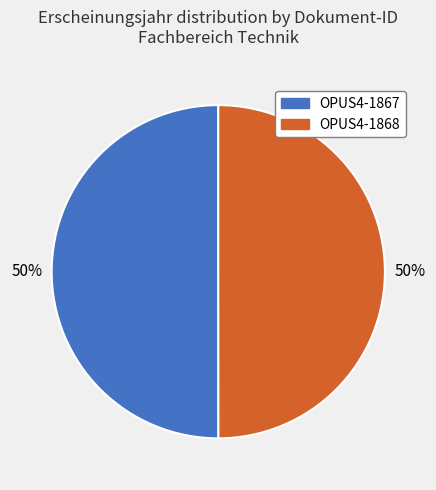

Approximately how many times larger is the value at OPUS4-1868 compared to OPUS4-1867?

1.0